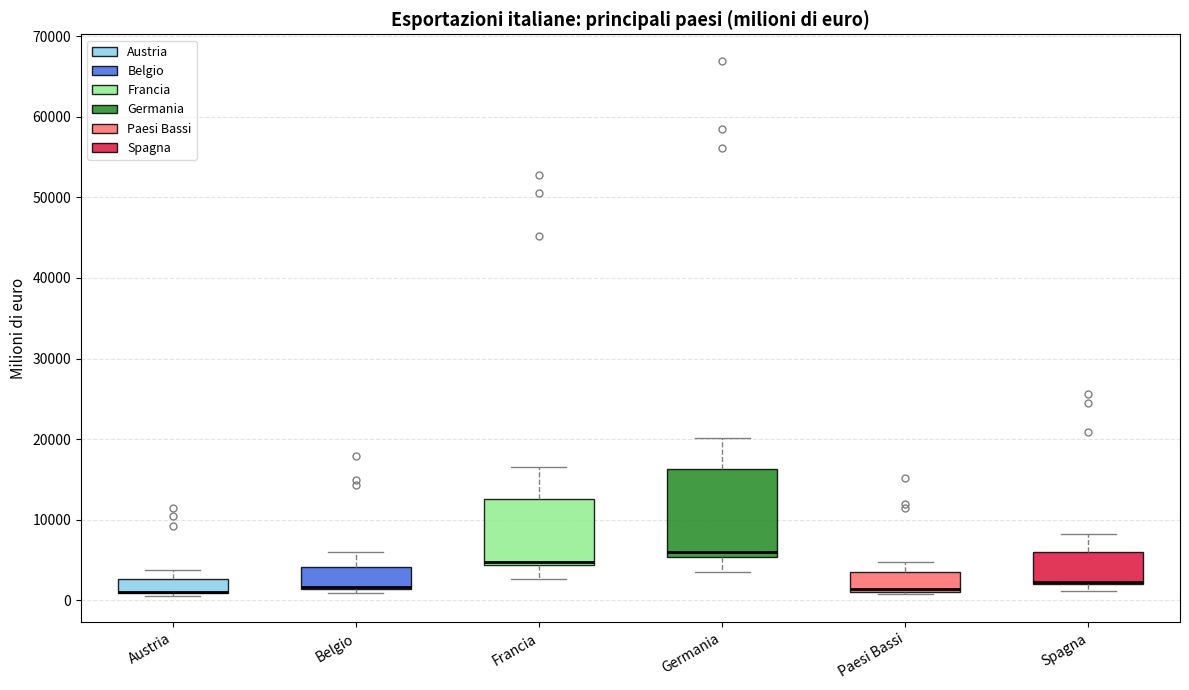

Reading left to right, transcribe this box plot: for each box, give where its median line is, the range the box spans, and where its two whiskers end, as read against the y-axis. The values are not printed on the chart, so give them approximately, as read against the axis.

Austria: median 1000 (drawn on the box's lower edge), box 1000 to 3000, whiskers 1000 to 4000
Belgio: median 2000 (drawn on the box's lower edge), box 1000 to 4000, whiskers 1000 (just below the box's lower edge) to 6000
Francia: median 5000, box 4000 to 13000, whiskers 3000 to 17000
Germania: median 6000, box 5000 to 16000, whiskers 4000 to 20000
Paesi Bassi: median 1000 (just above the box's lower edge), box 1000 to 4000, whiskers 1000 (just below the box's lower edge) to 5000
Spagna: median 2000 (drawn on the box's lower edge), box 2000 to 6000, whiskers 1000 to 8000